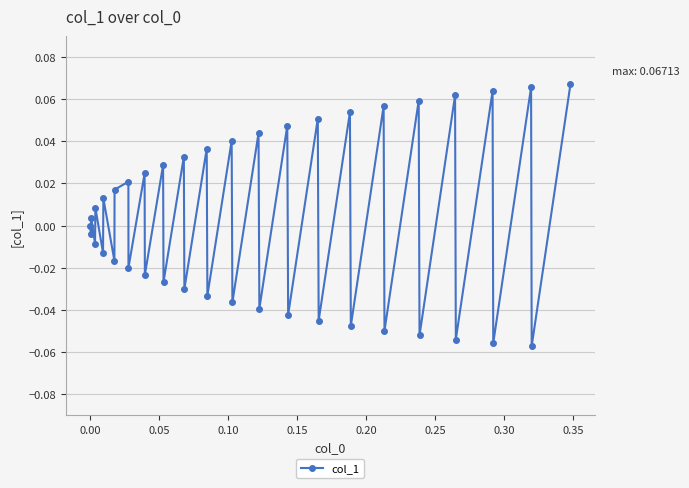

How many points are lower than both their immediate neighbors (excluding endpoints)?

19